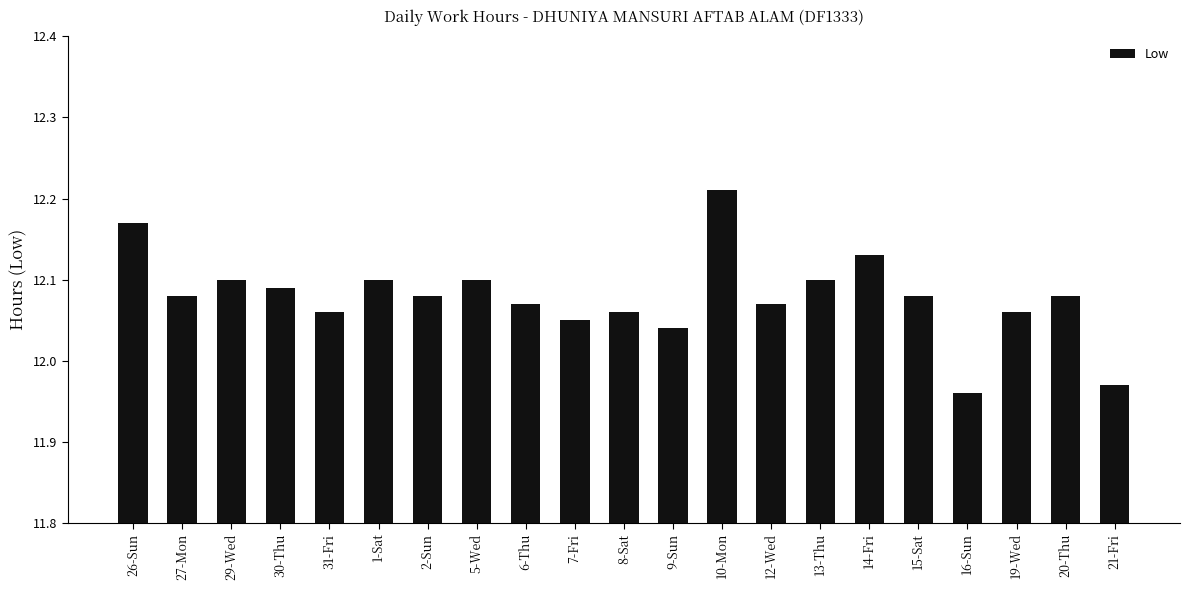

What is the sum of all values?

253.7